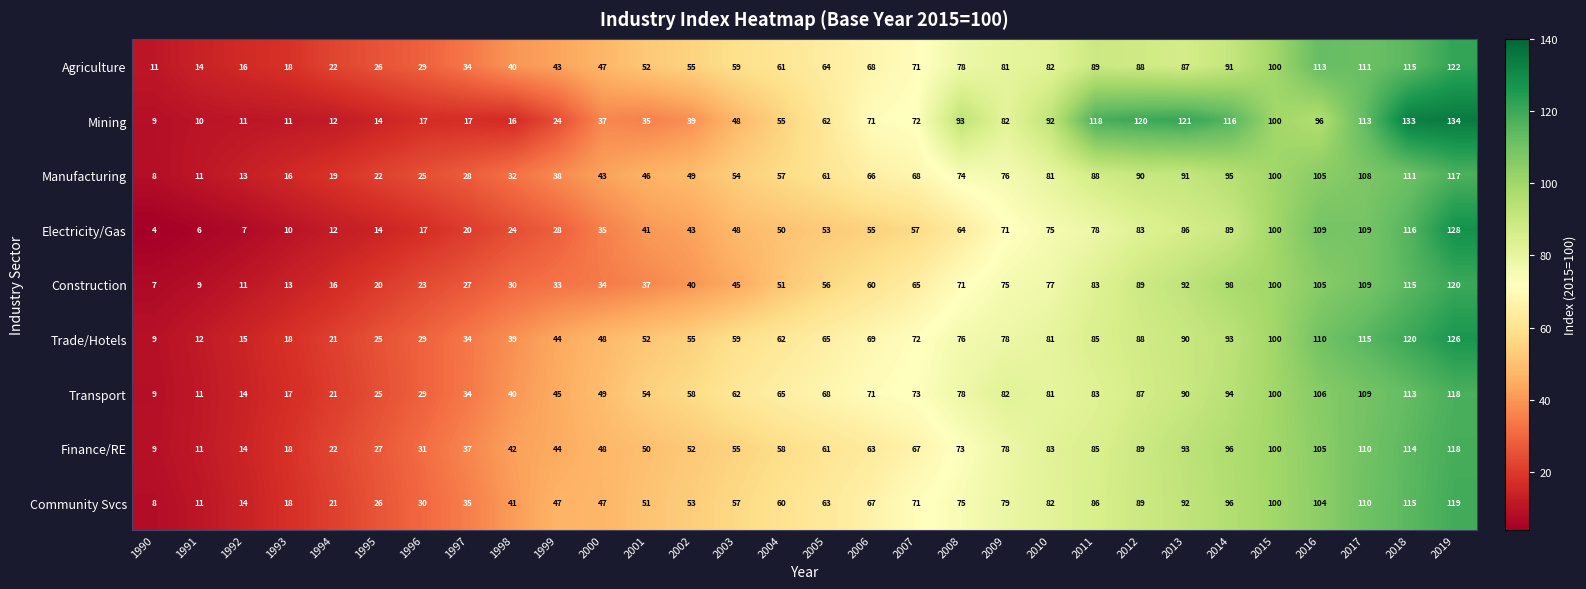

How many data points in Finance/RE are less than 61?

15